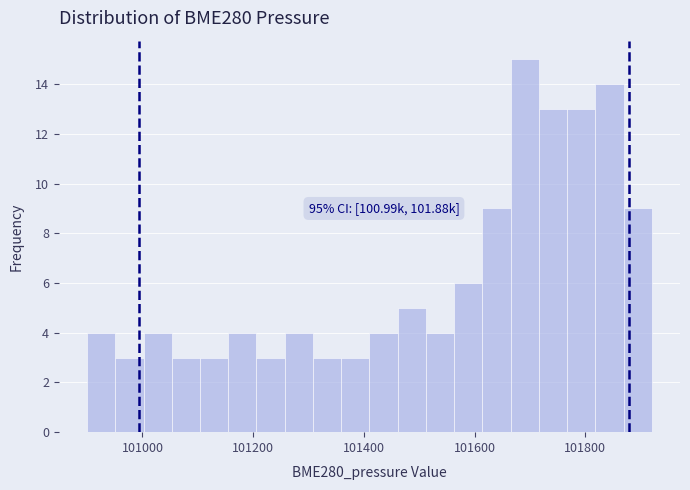

Around what value on the x-axis is the tallest bar? Give the approximate position of its centre, as read against the axis.

101700